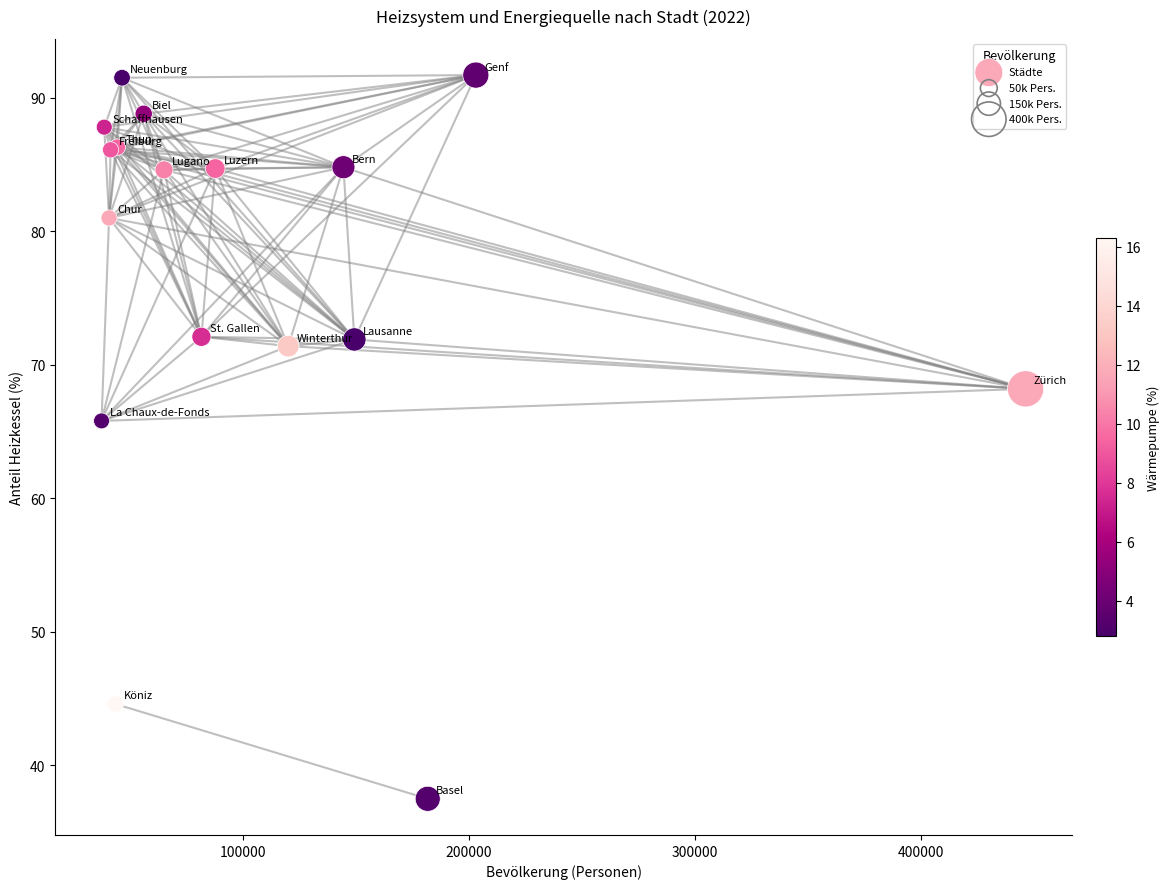

What Y value in the scatter plot is closest to 64?

65.8